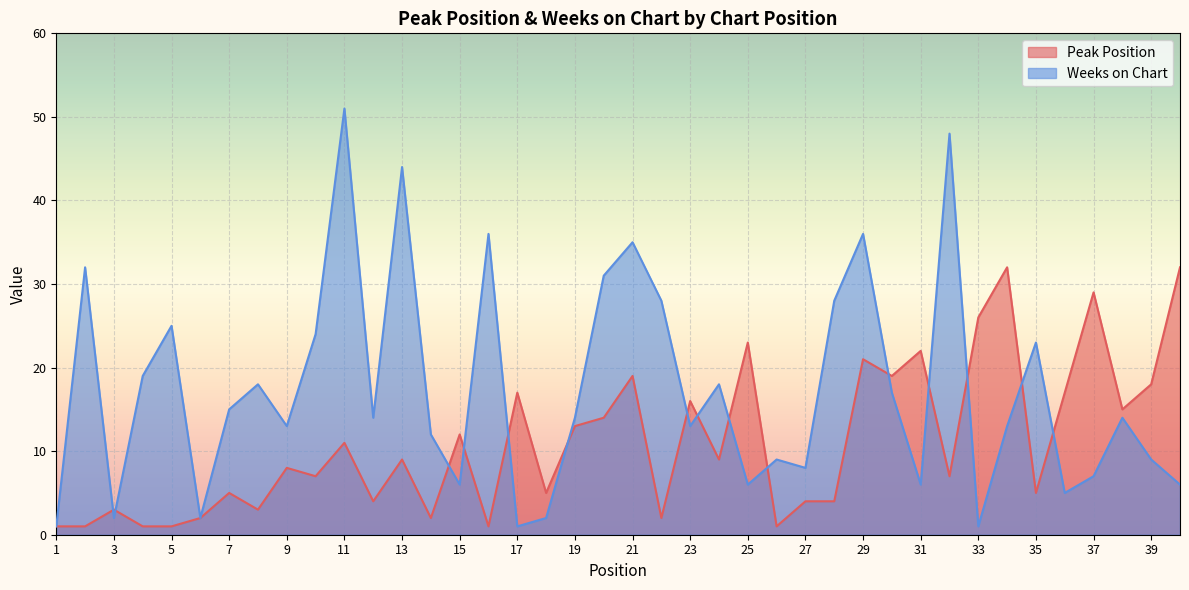

At which label is Peak Position closest to 16?

23